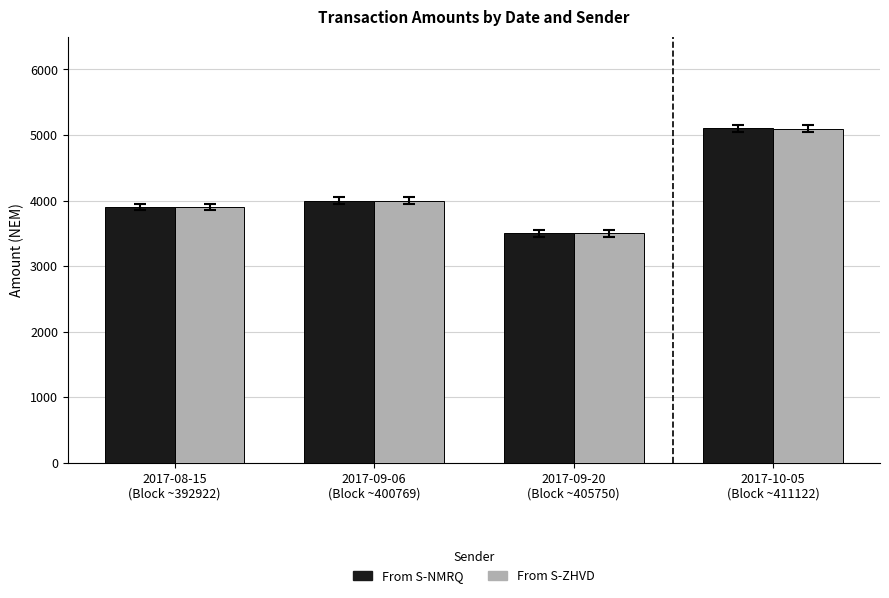

What is the label of the 3rd bar from the left?

2017-09-20
(Block ~405750)